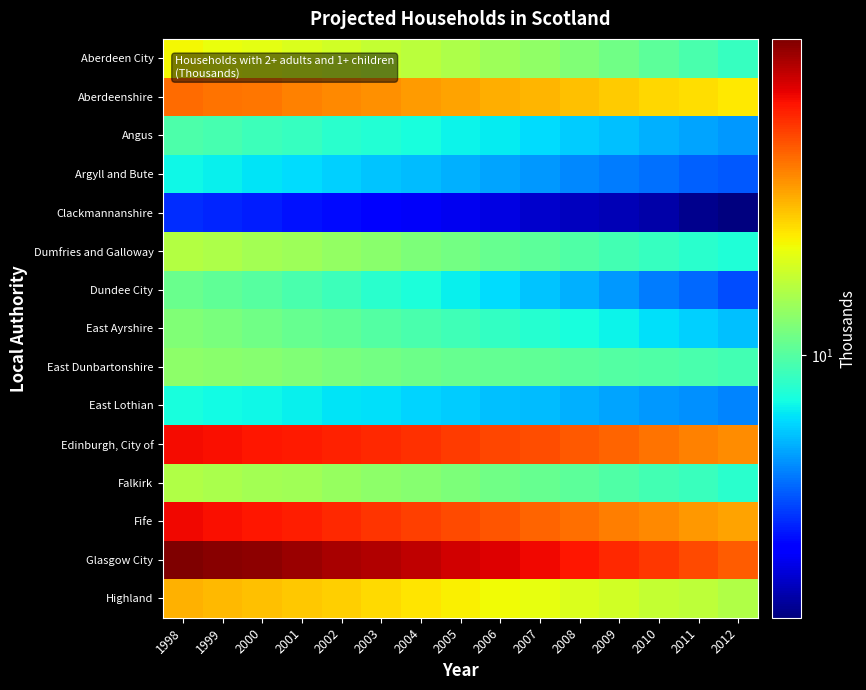

Which has a higher value, 2009 or 1998?

1998